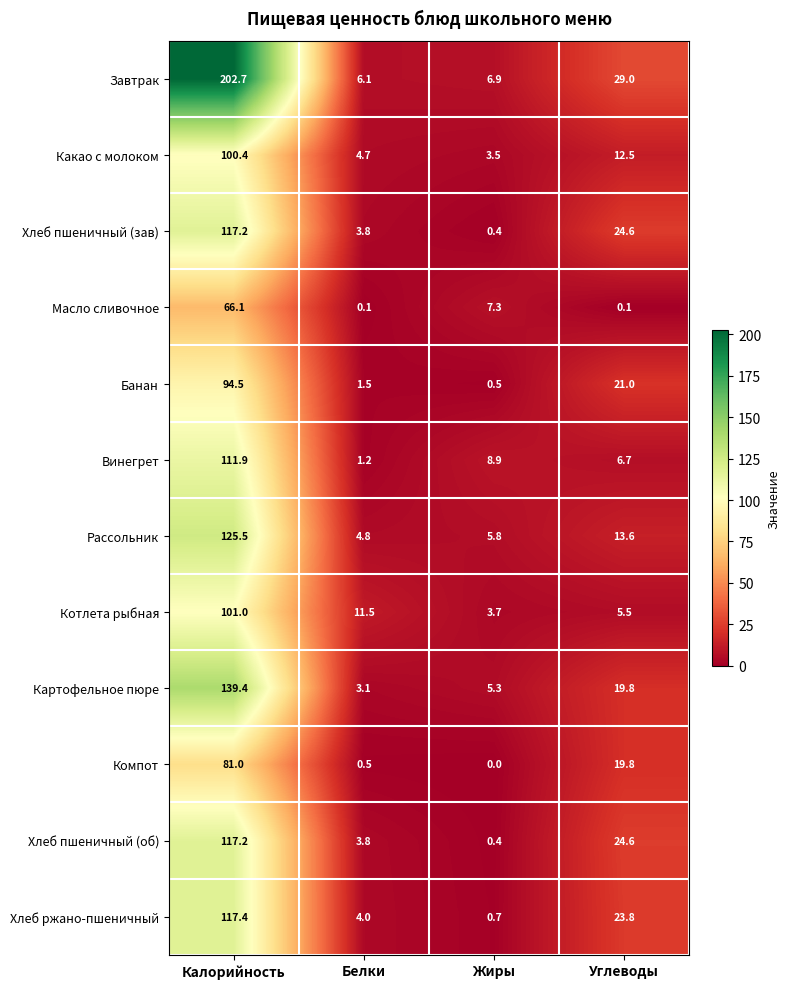

What value does the Банан series have at Углеводы?

21.0